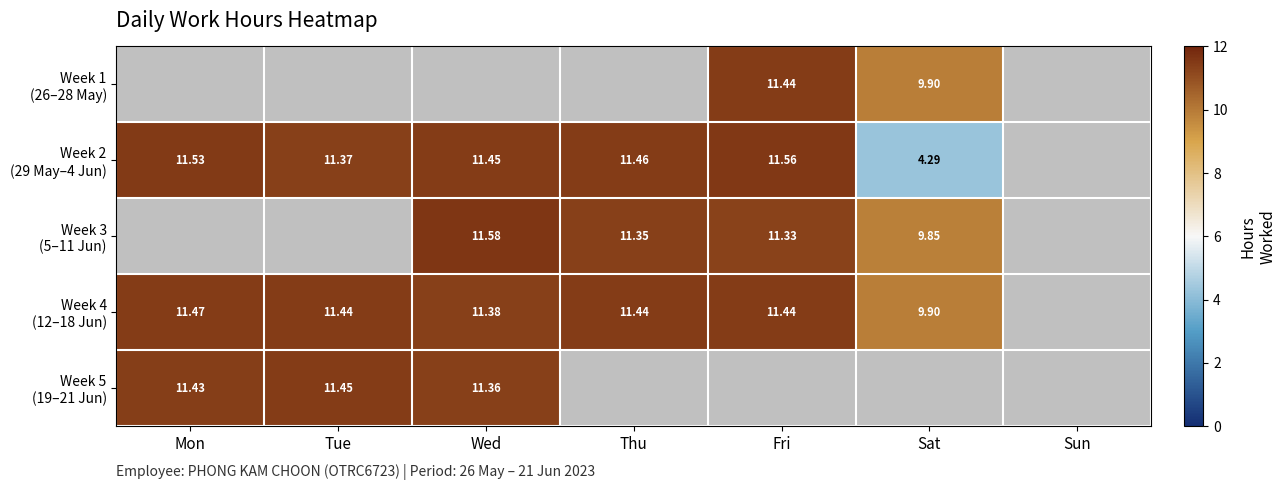

The value of Week 4 (12–18 Jun) at Tue is 6.0. True or false?

False